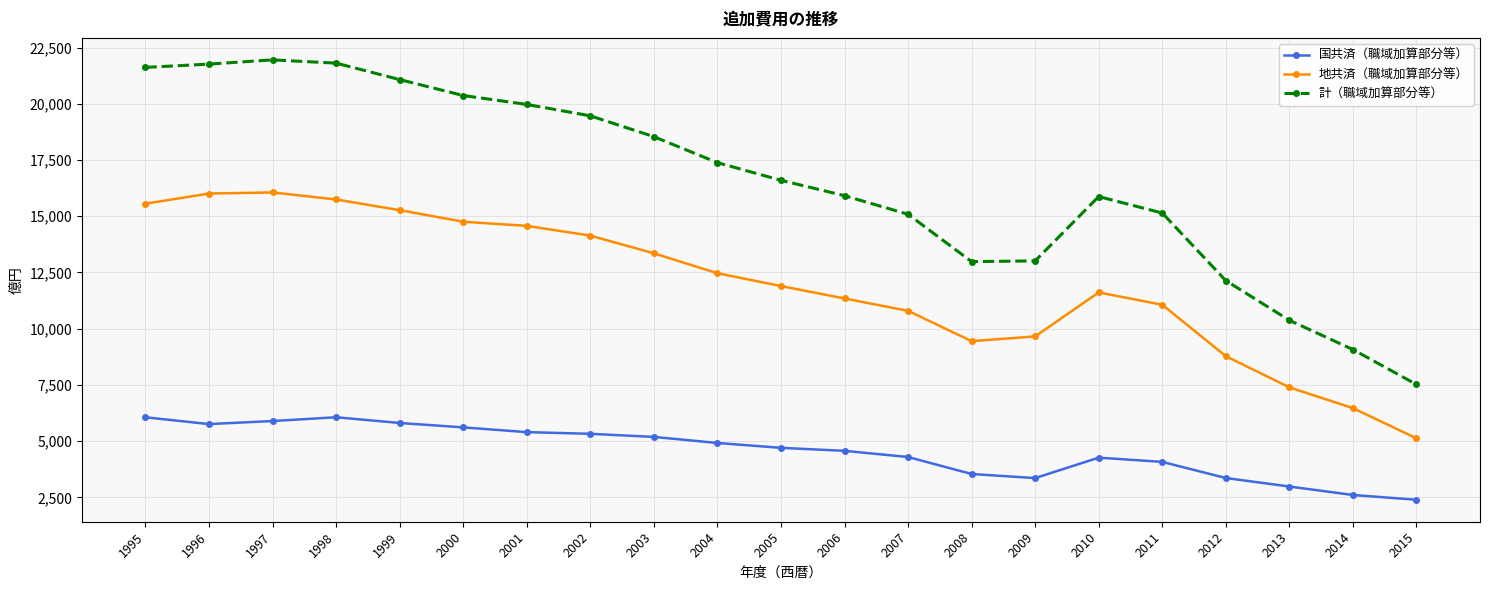

Rank the series at 1999 from lowest to highest value.

国共済（職域加算部分等）, 地共済（職域加算部分等）, 計（職域加算部分等）